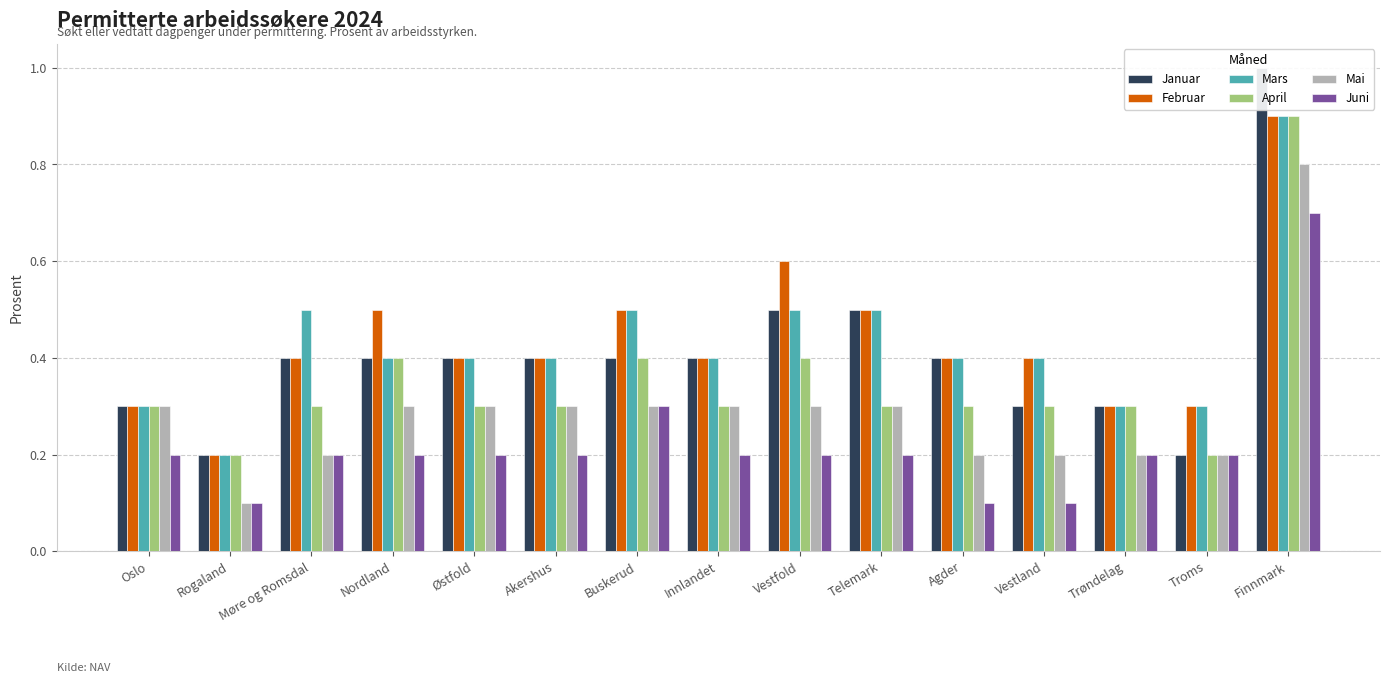

At which label is Januar closest to 0?

Rogaland